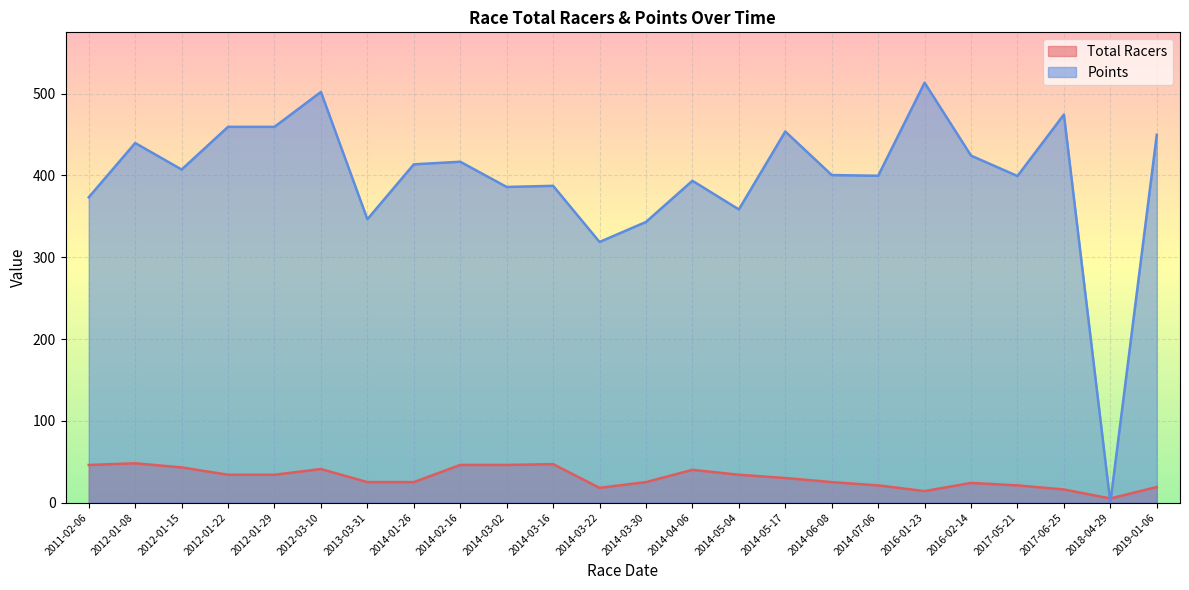

What position from the left is 2019-01-06?

24